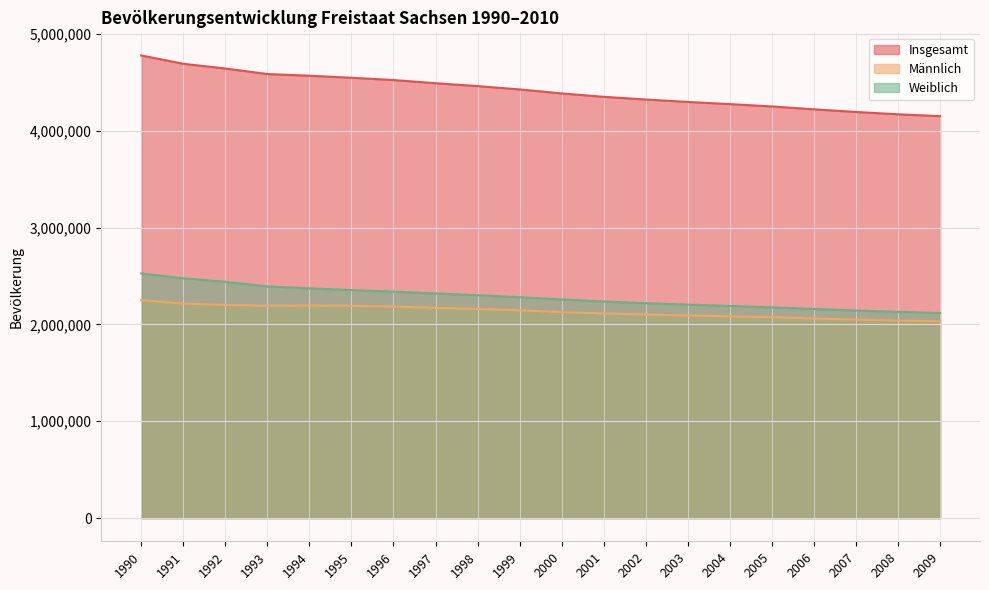

Rank the categories by Insgesamt value from highest to lowest.

1990, 1991, 1992, 1993, 1994, 1995, 1996, 1997, 1998, 1999, 2000, 2001, 2002, 2003, 2004, 2005, 2006, 2007, 2008, 2009